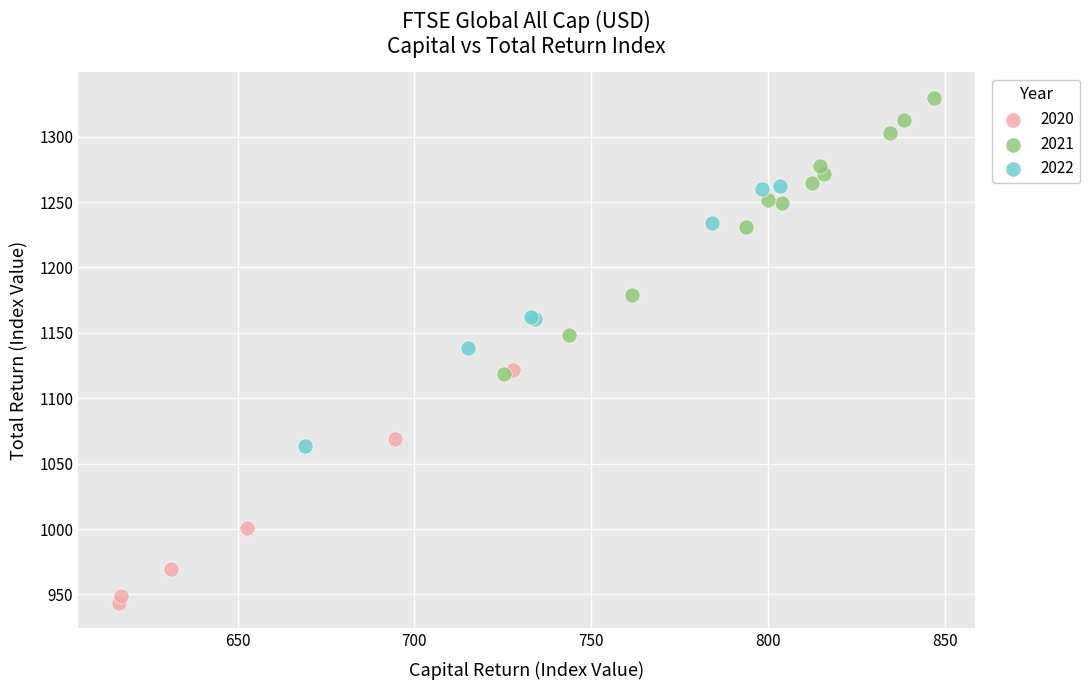

Which series reaches the minimum Y coordinate?

2020